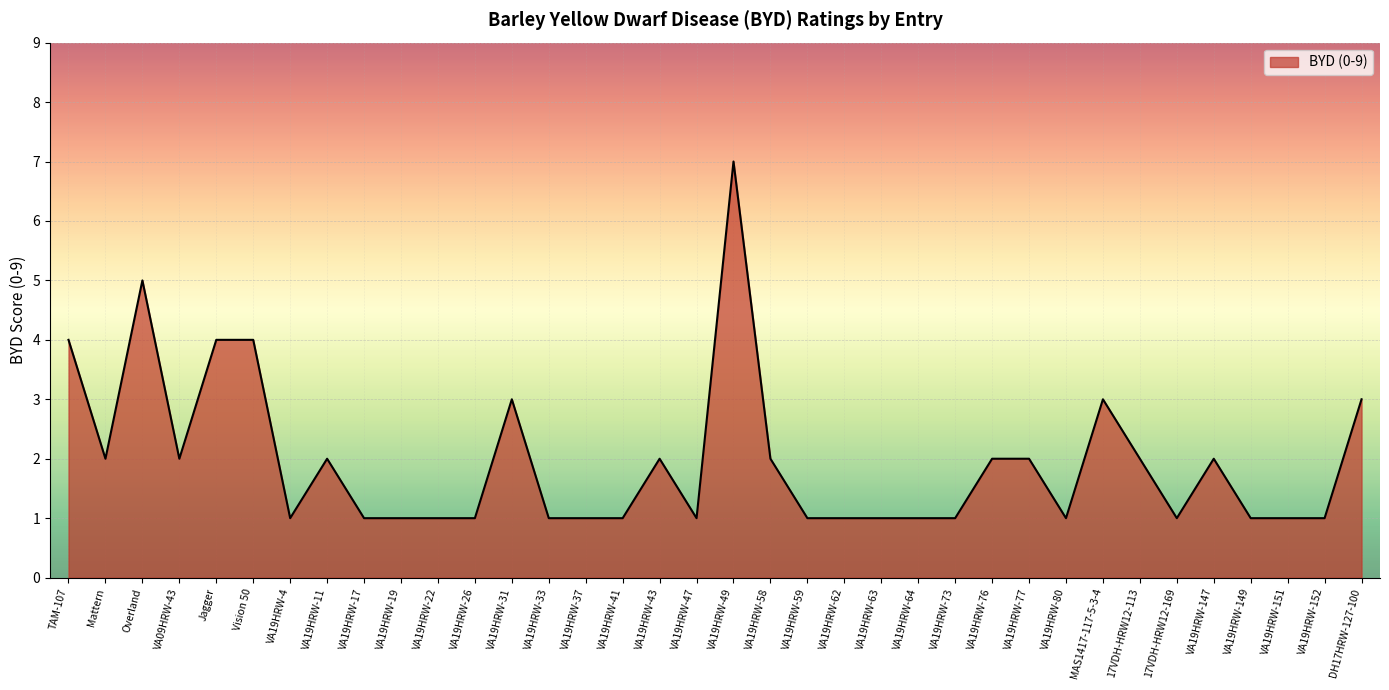

The value at VA19HRW-41 is 1. True or false?

True